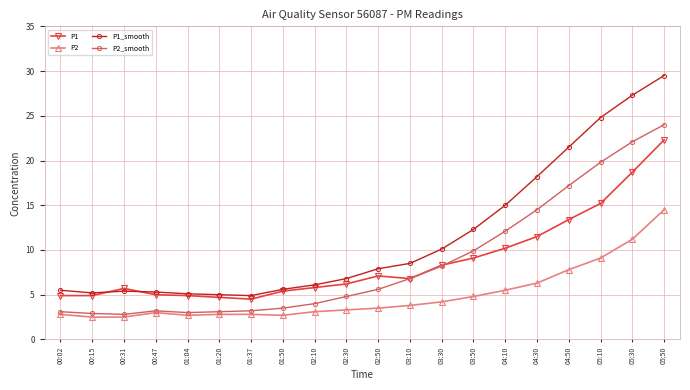

Rank the series at 04:10 from lowest to highest value.

P2, P1, P2_smooth, P1_smooth